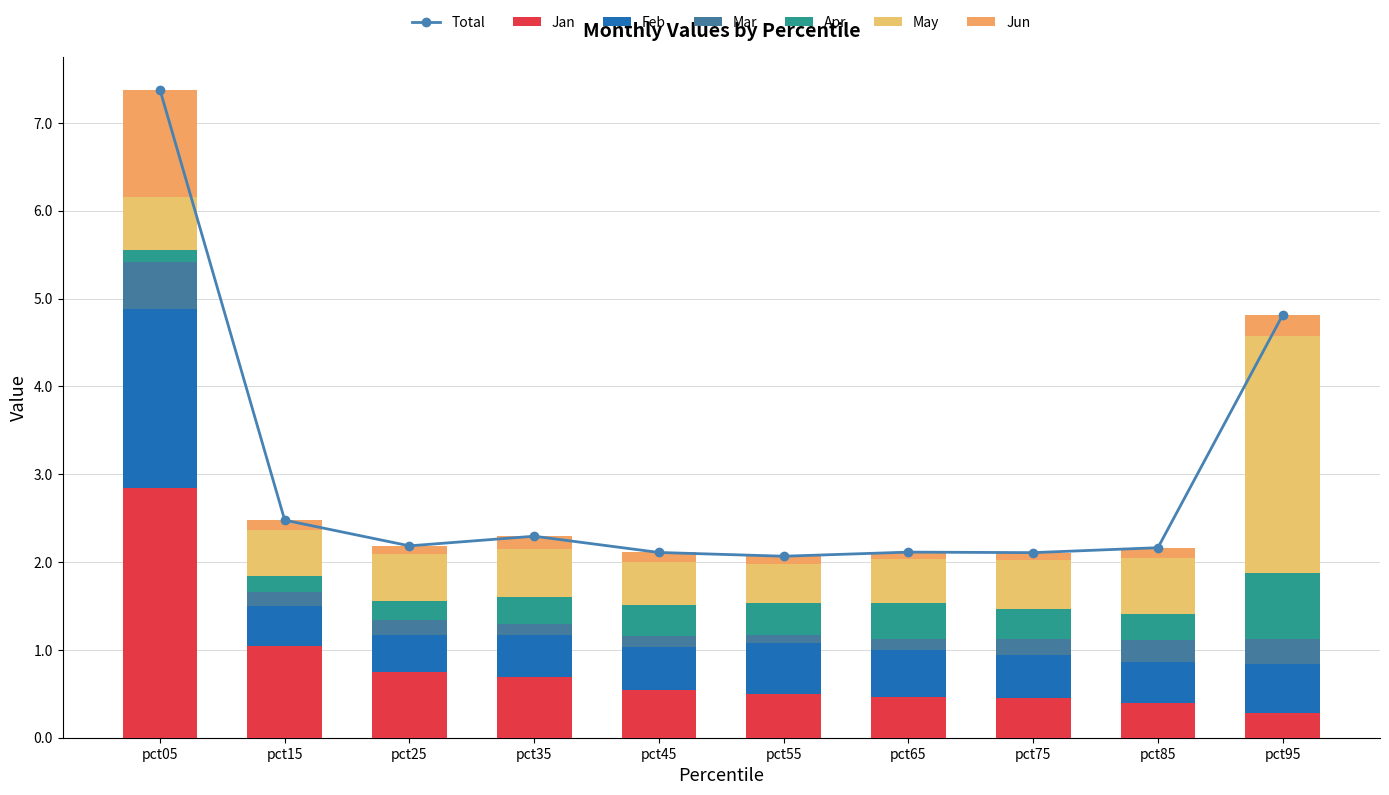

Count the number of categories in the chart.

10